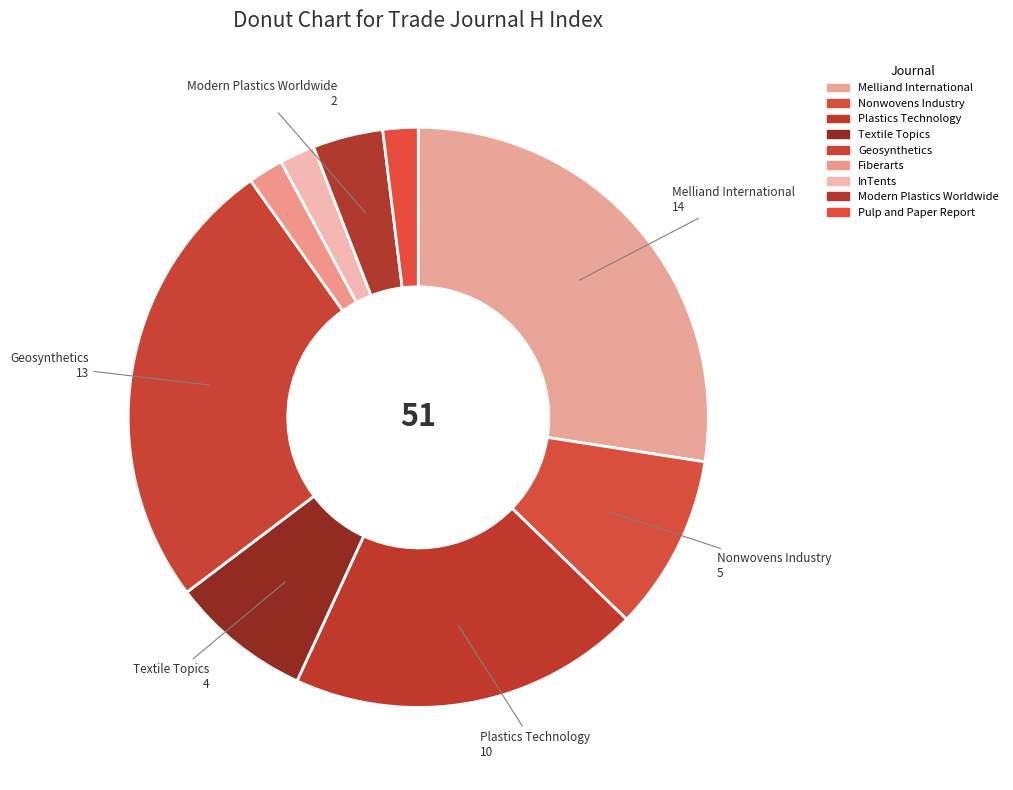

To the nearest percent, what is the difference between the largest and smallest slice percentages?

25%